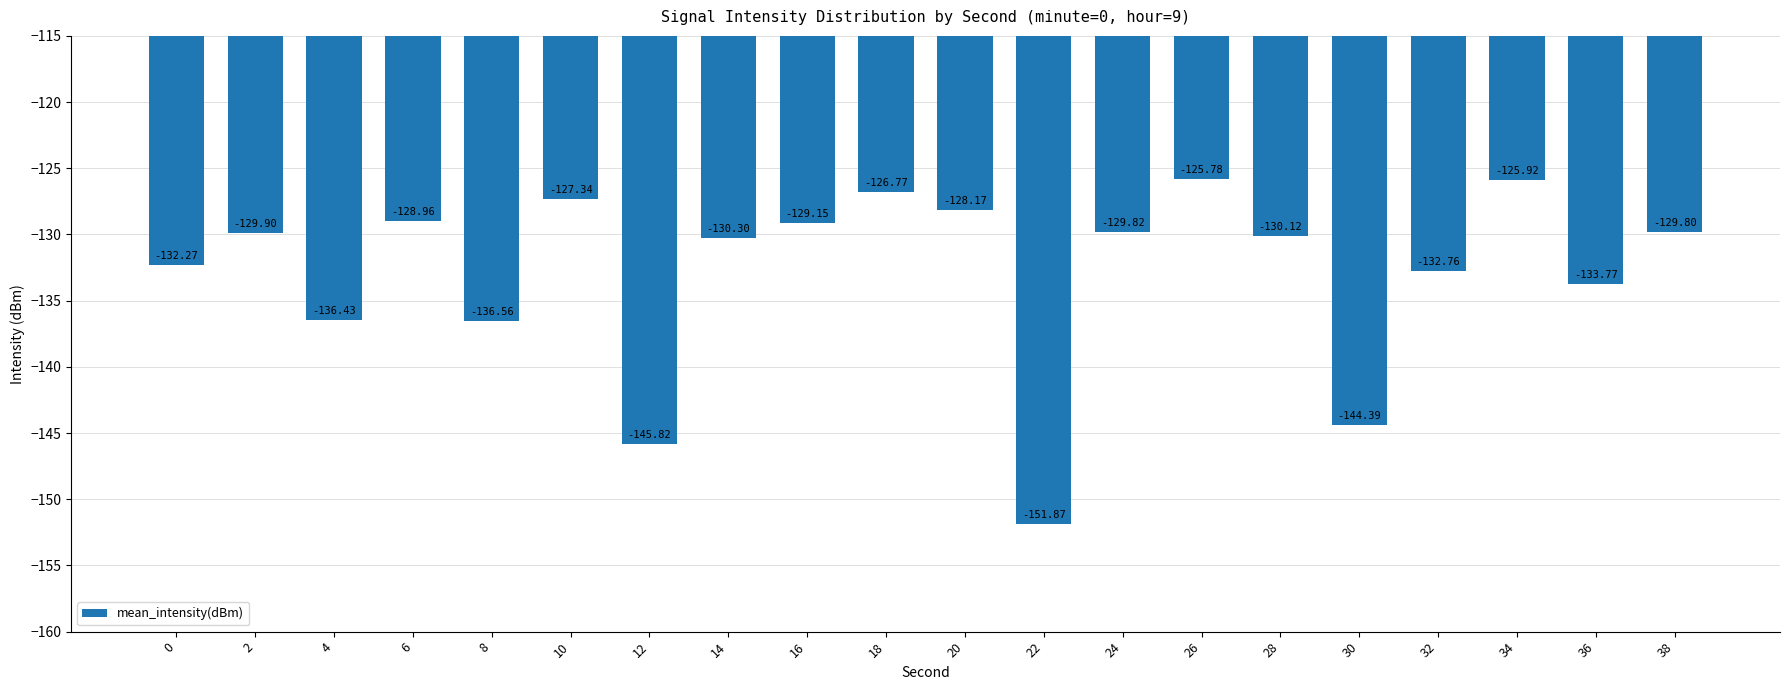

List the labels in order of value, smallest first.

22, 12, 30, 8, 4, 36, 32, 0, 14, 28, 2, 24, 38, 16, 6, 20, 10, 18, 34, 26